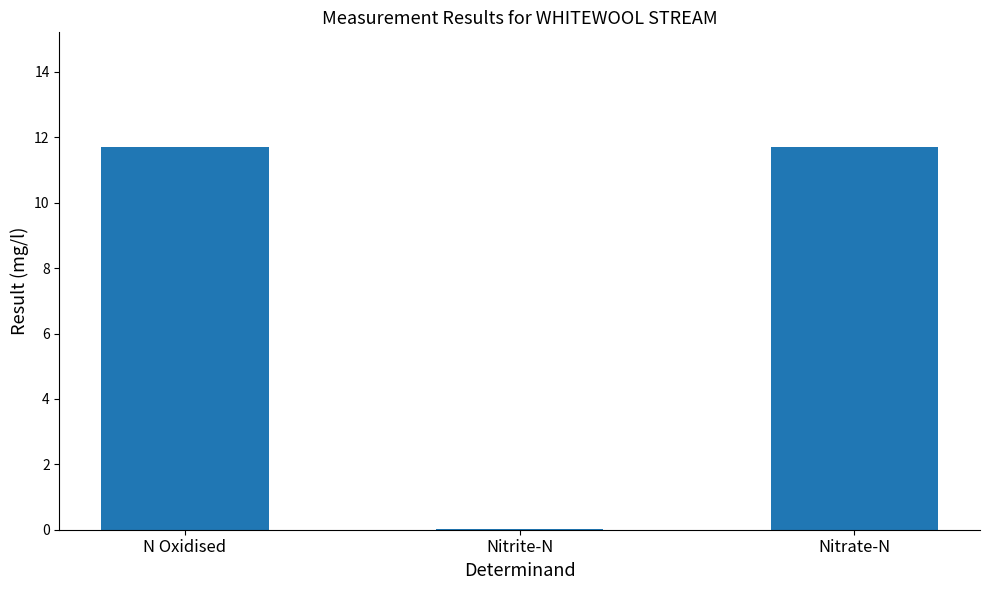

What is the greatest value displayed?

11.7